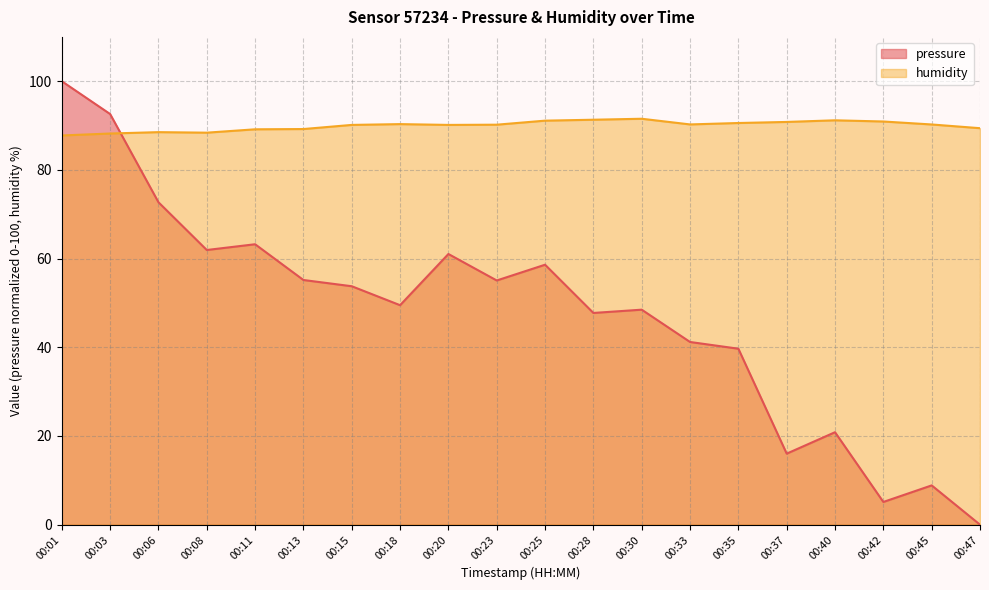

Is it true that pressure equals 5.1 at 00:42?

True